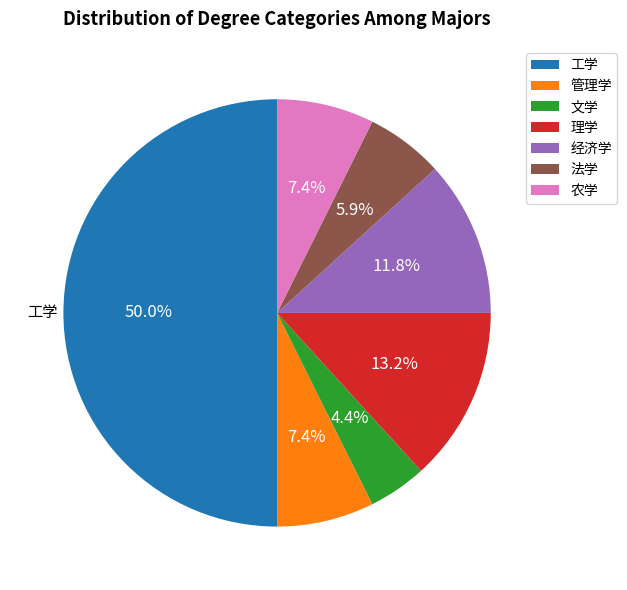

Which category has the biggest portion of the pie?

工学